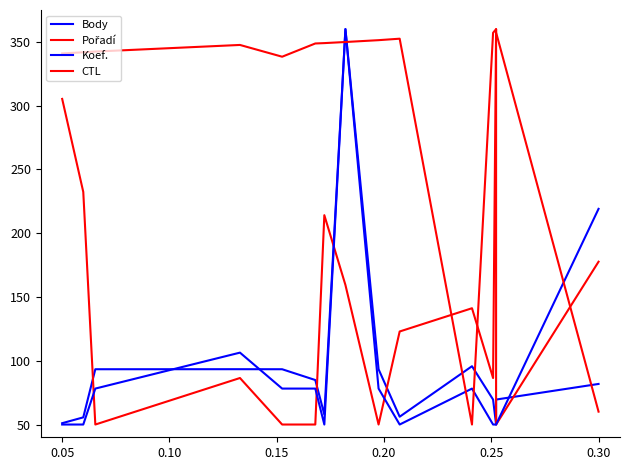

What is the highest value of the Body series?

360.0